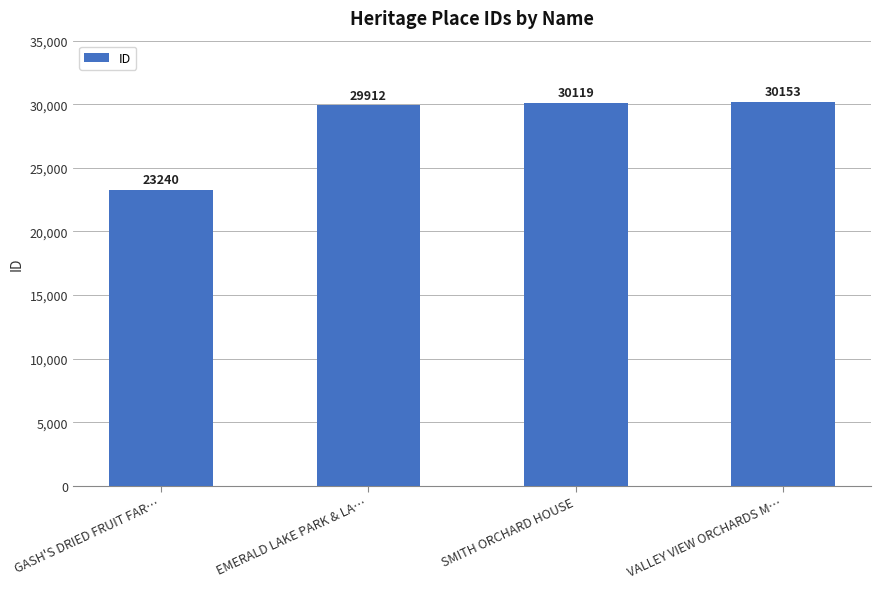

The chart shows a value of 49380 at SMITH ORCHARD HOUSE. True or false?

False